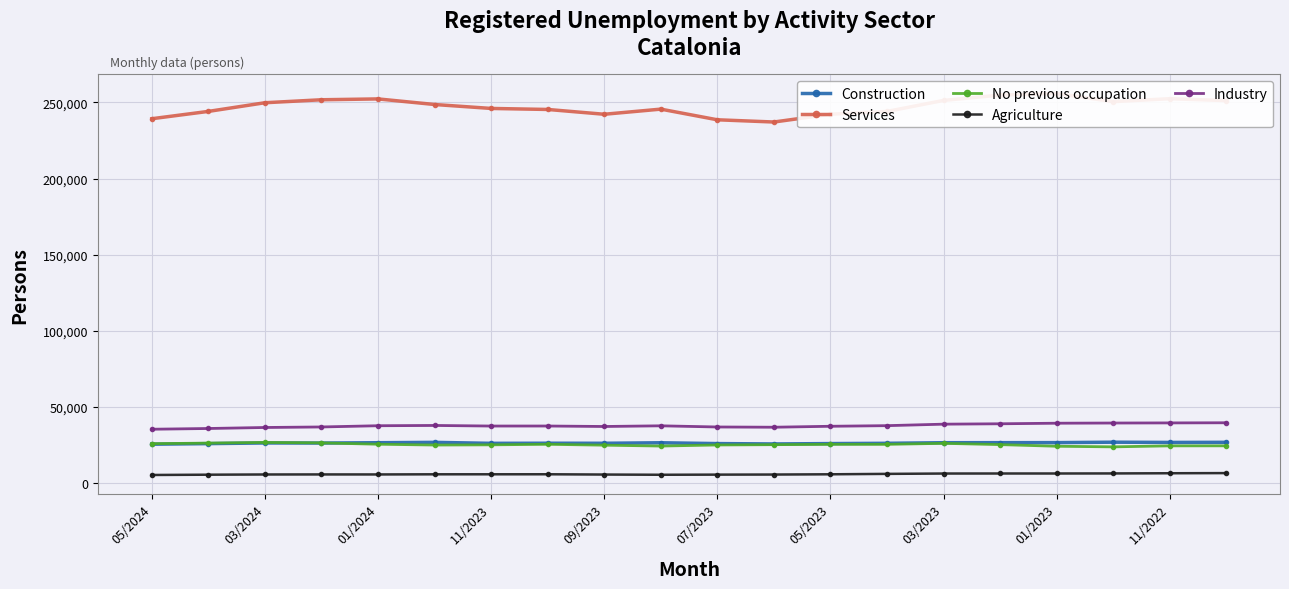

Which has a higher value, 13 or 19?

19